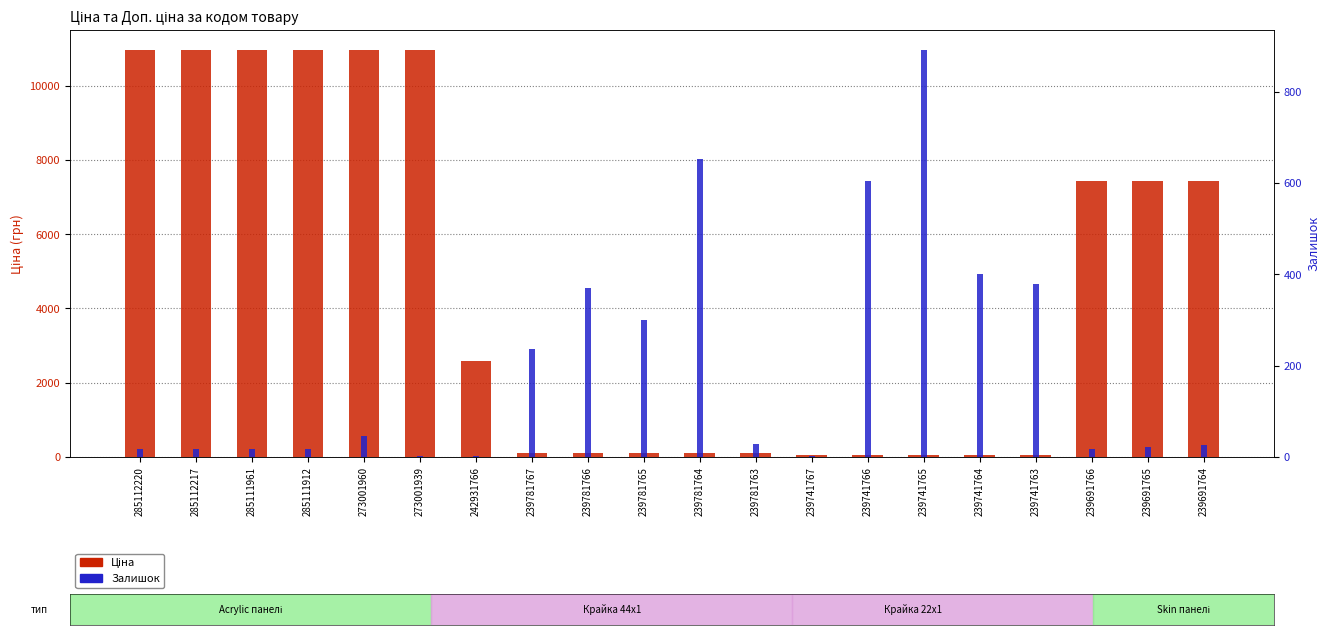

What is the total value across all series at 239741766?

659.9